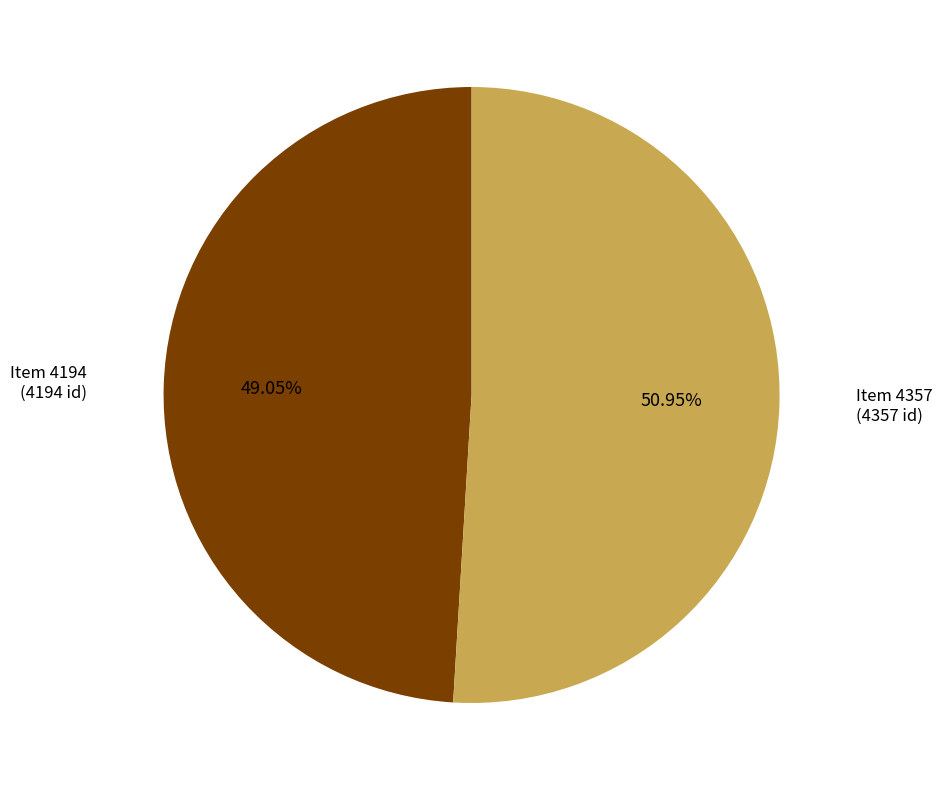

Count the number of slices in the pie.

2